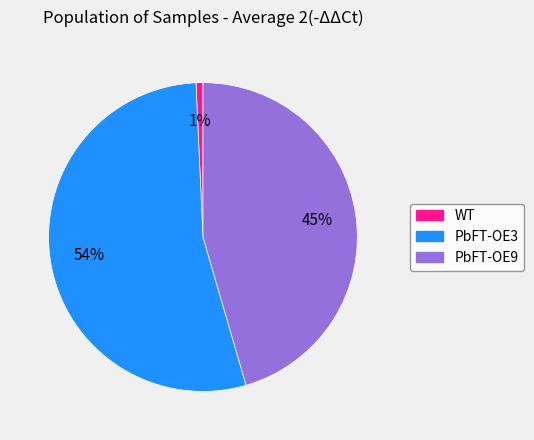

To the nearest percent, what is the average slice percentage?

33%